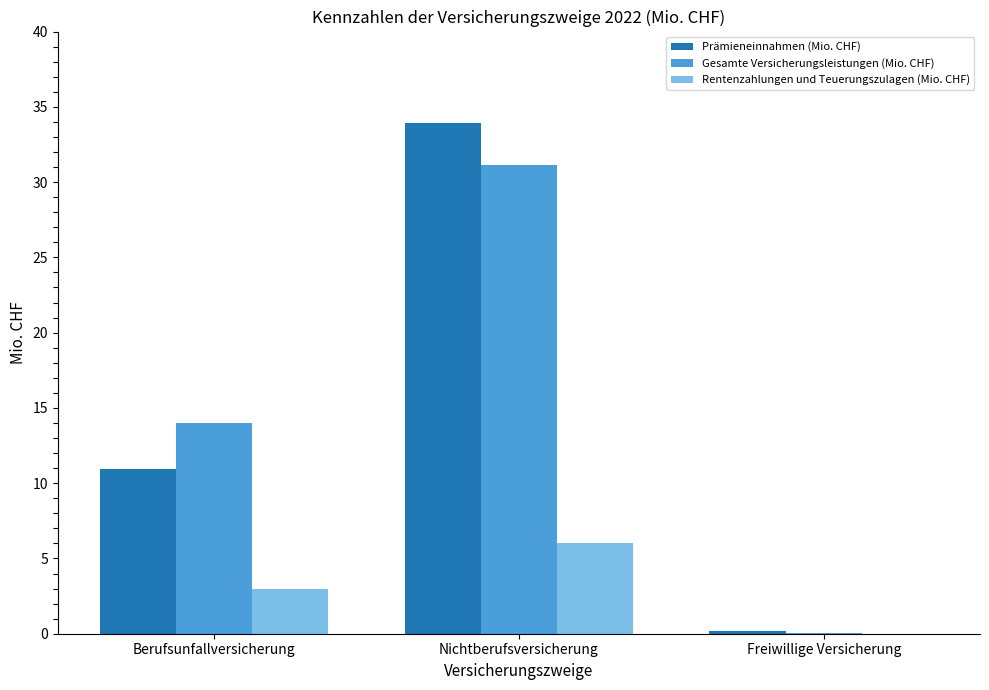

Which series changed the most between Berufsunfallversicherung and Nichtberufsversicherung?

Prämieneinnahmen (Mio. CHF)